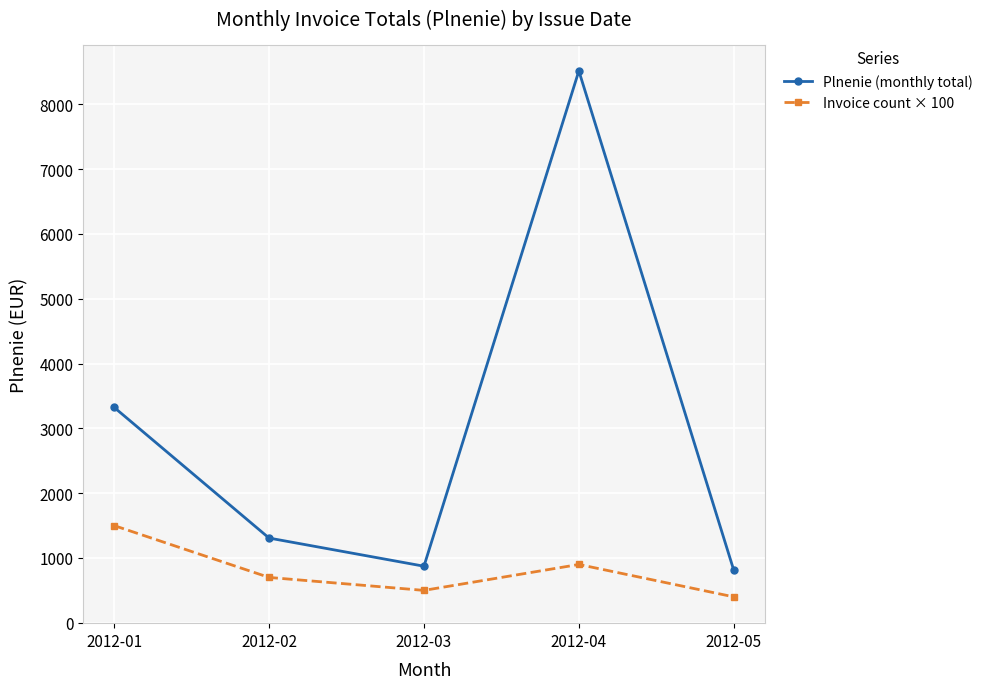

How many data points in Plnenie (monthly total) are less than 1307?

2